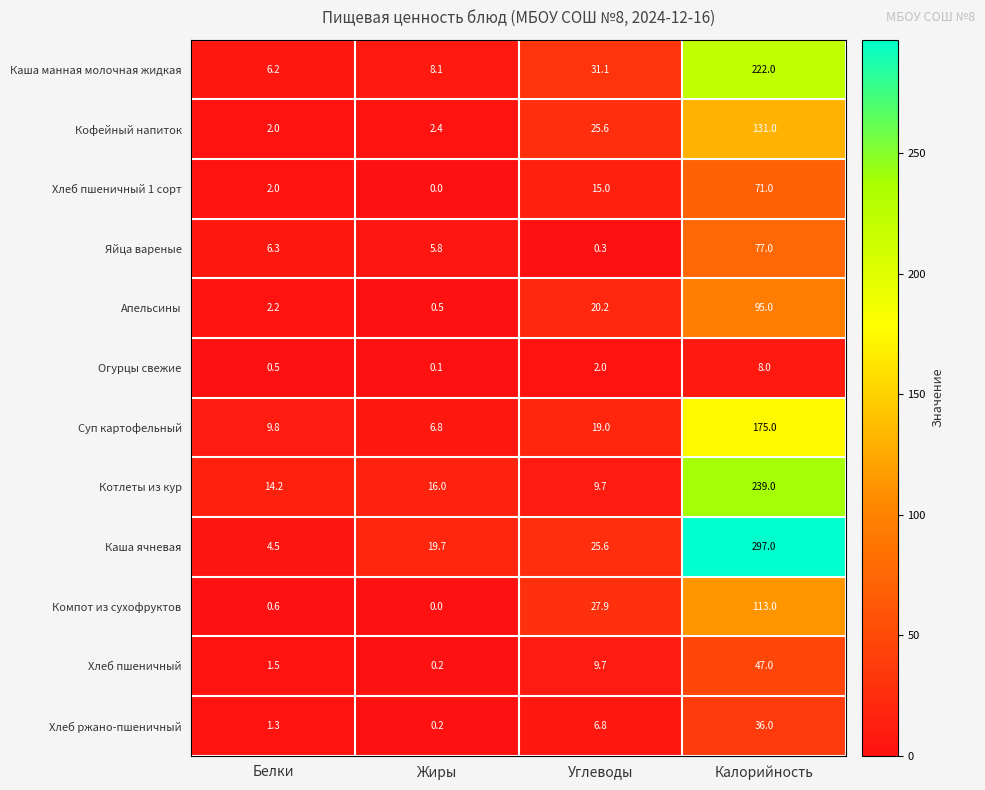

Which series has the widest spread of values?

Каша ячневая